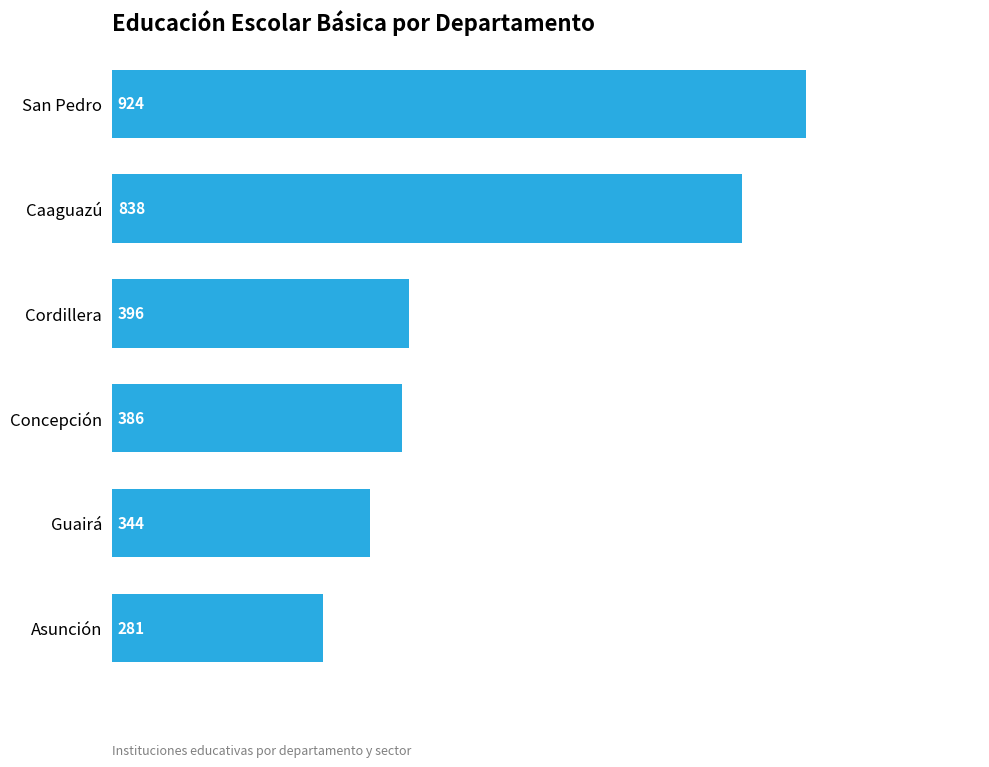

What is the change in value from Guairá to Concepción?

+42